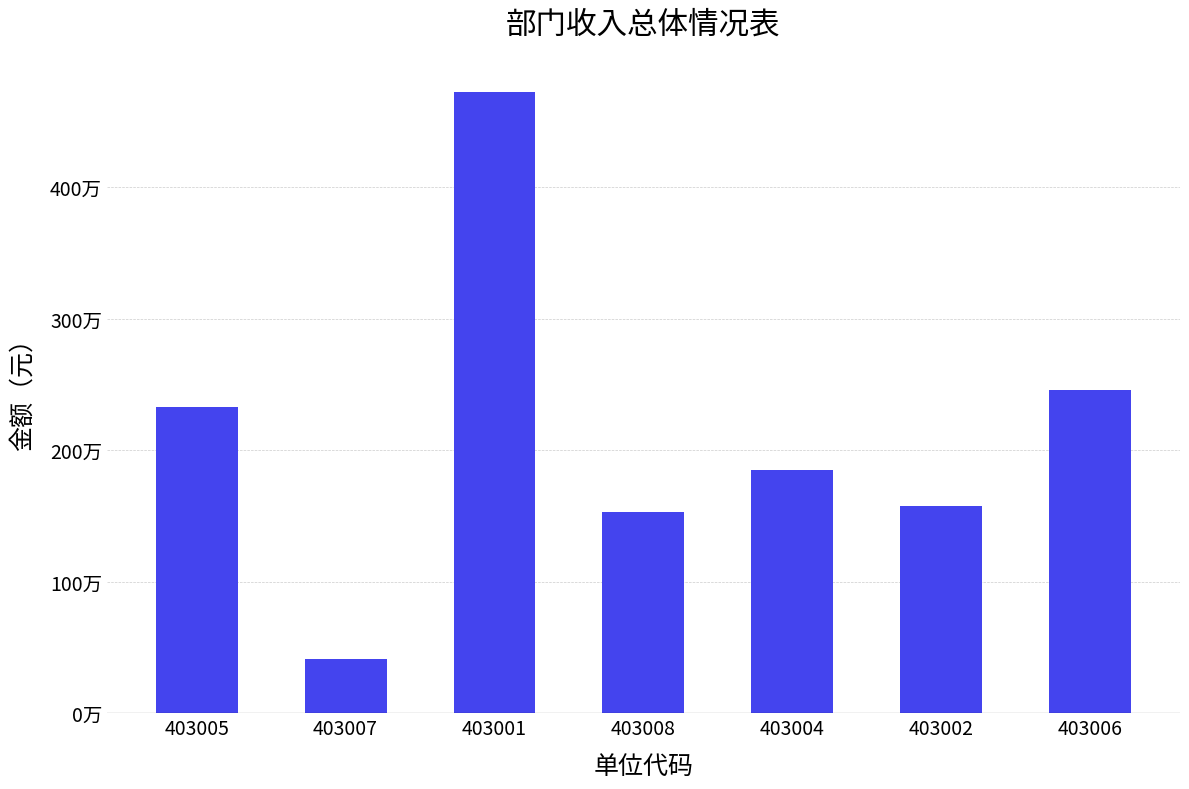

List the labels in order of value, largest first.

403001, 403006, 403005, 403004, 403002, 403008, 403007